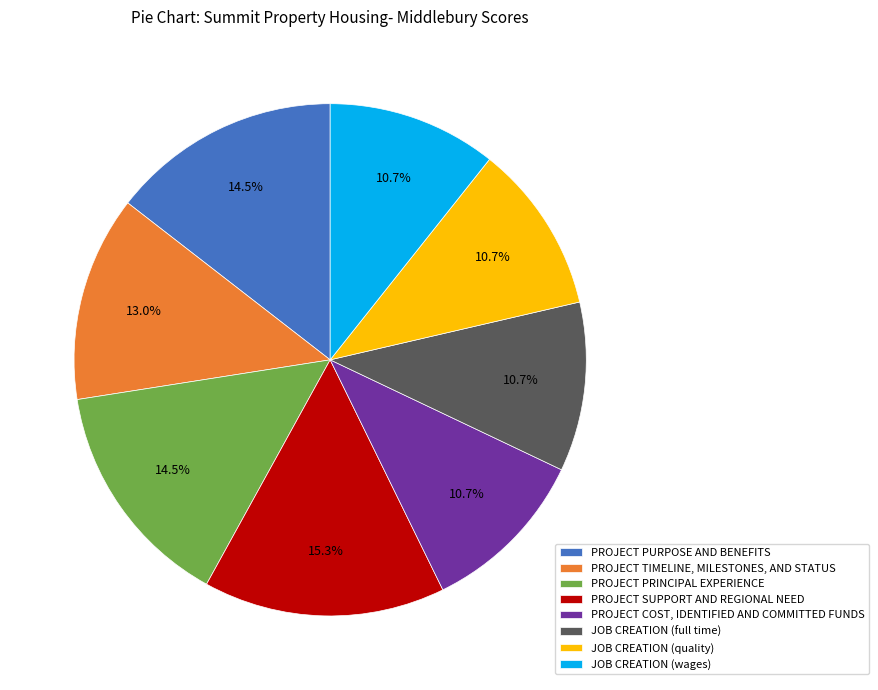

Is PROJECT PRINCIPAL EXPERIENCE the majority of the pie?

No